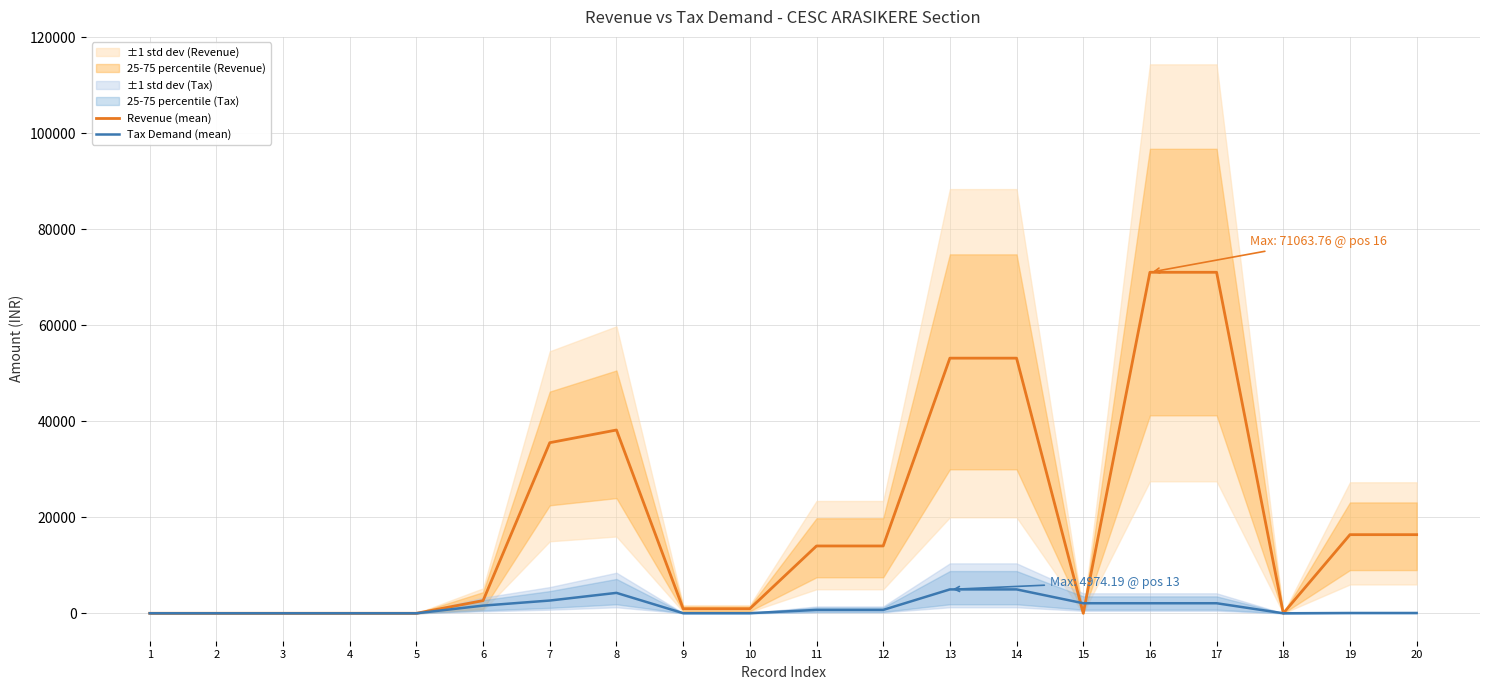

How many lines are shown in the chart?

2